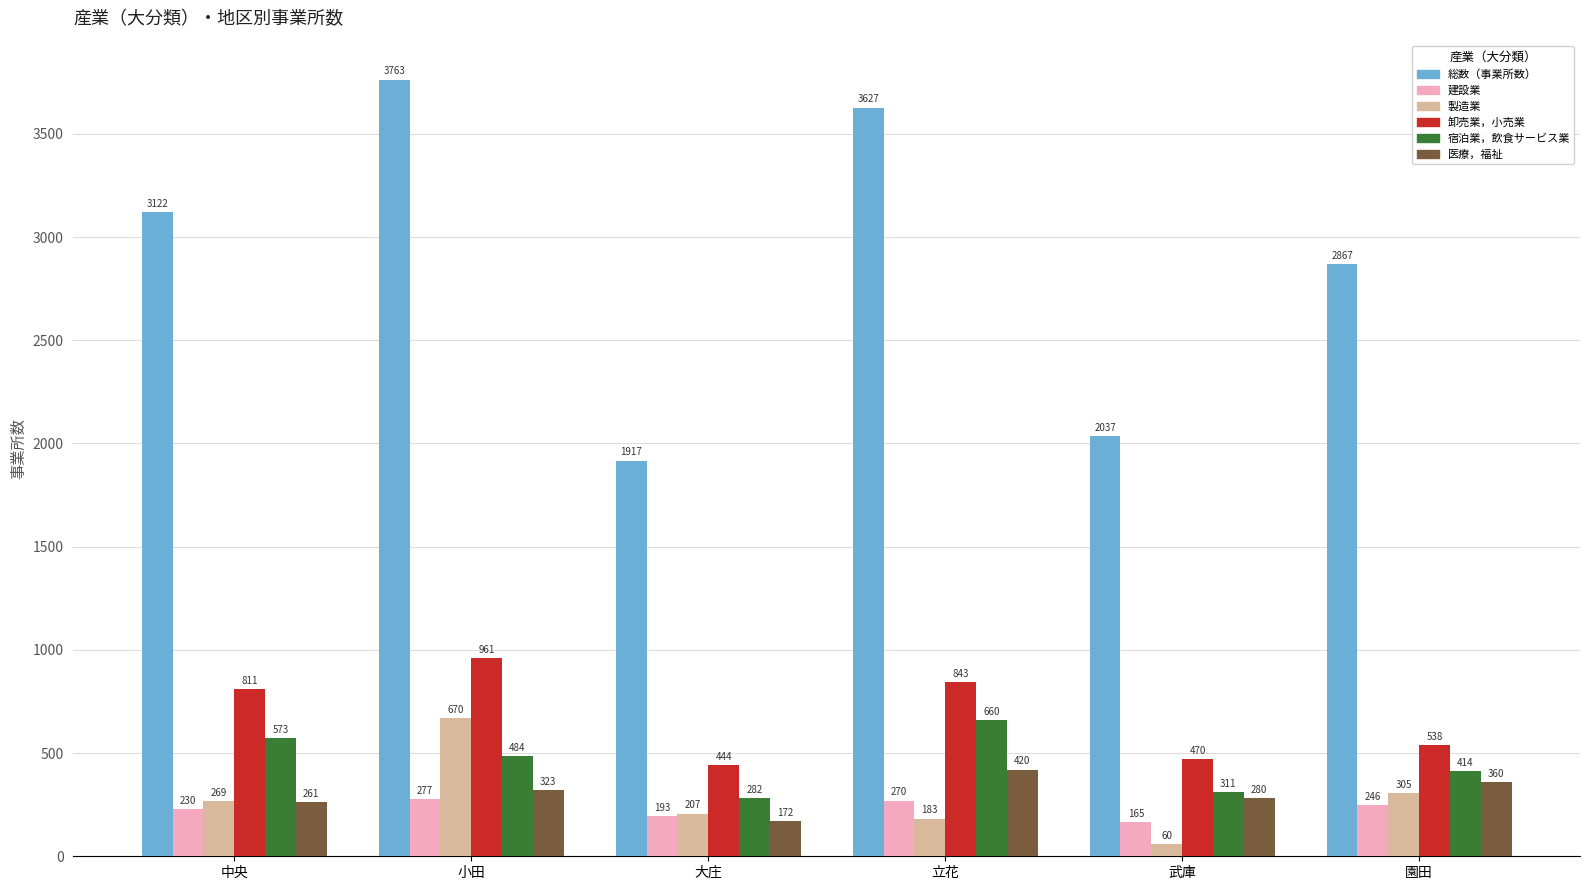

Is it true that 卸売業，小売業 equals 810 at 園田?

False